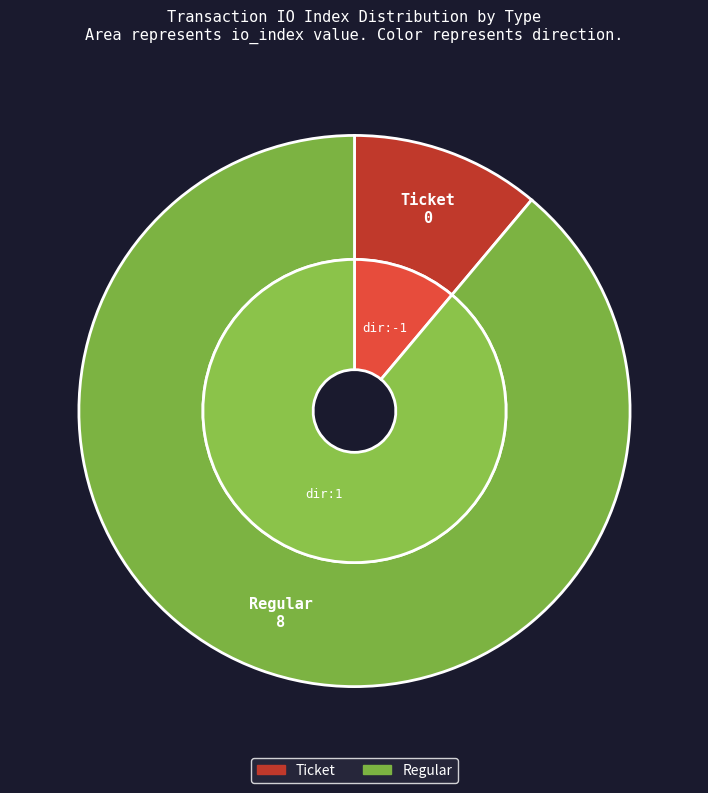

Does Ticket represent more than half of the total?

No